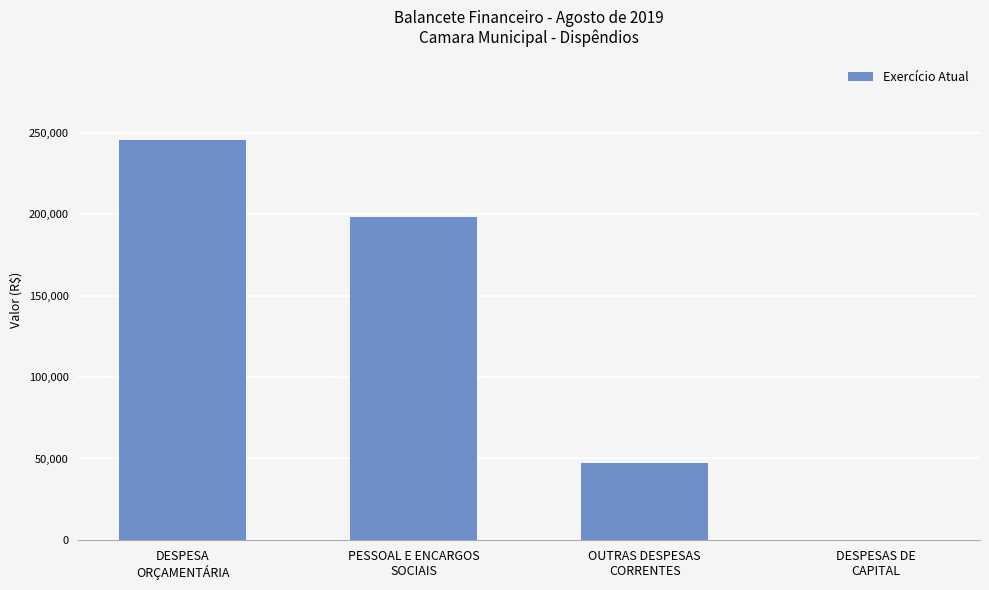

What is the change in value from DESPESA
ORÇAMENTÁRIA to OUTRAS DESPESAS
CORRENTES?

-198232.7